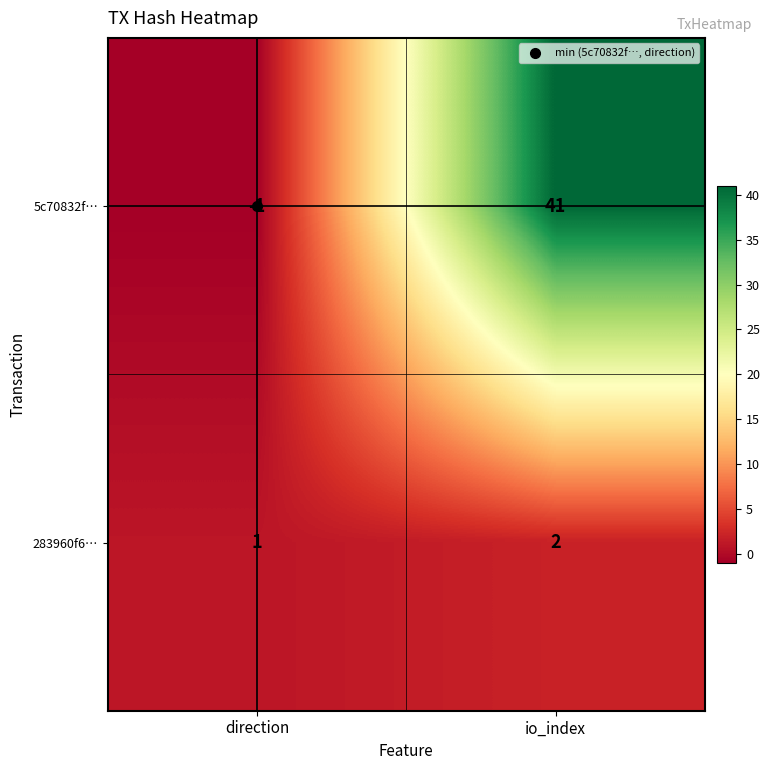

Which category has the lowest value in the 283960f6… series?

direction